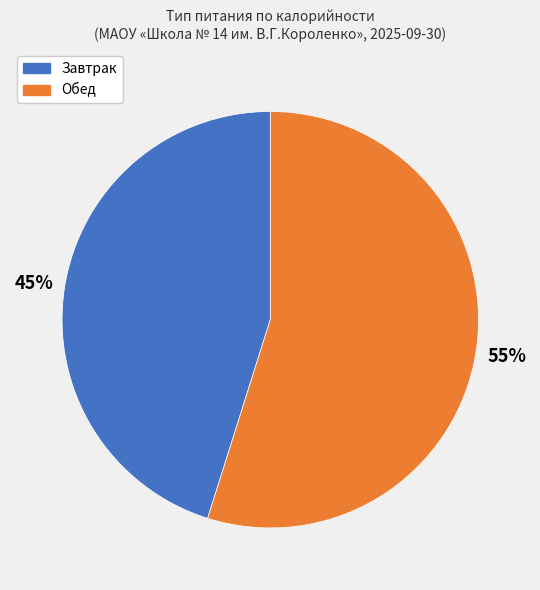

Is there a majority slice in this chart?

Yes